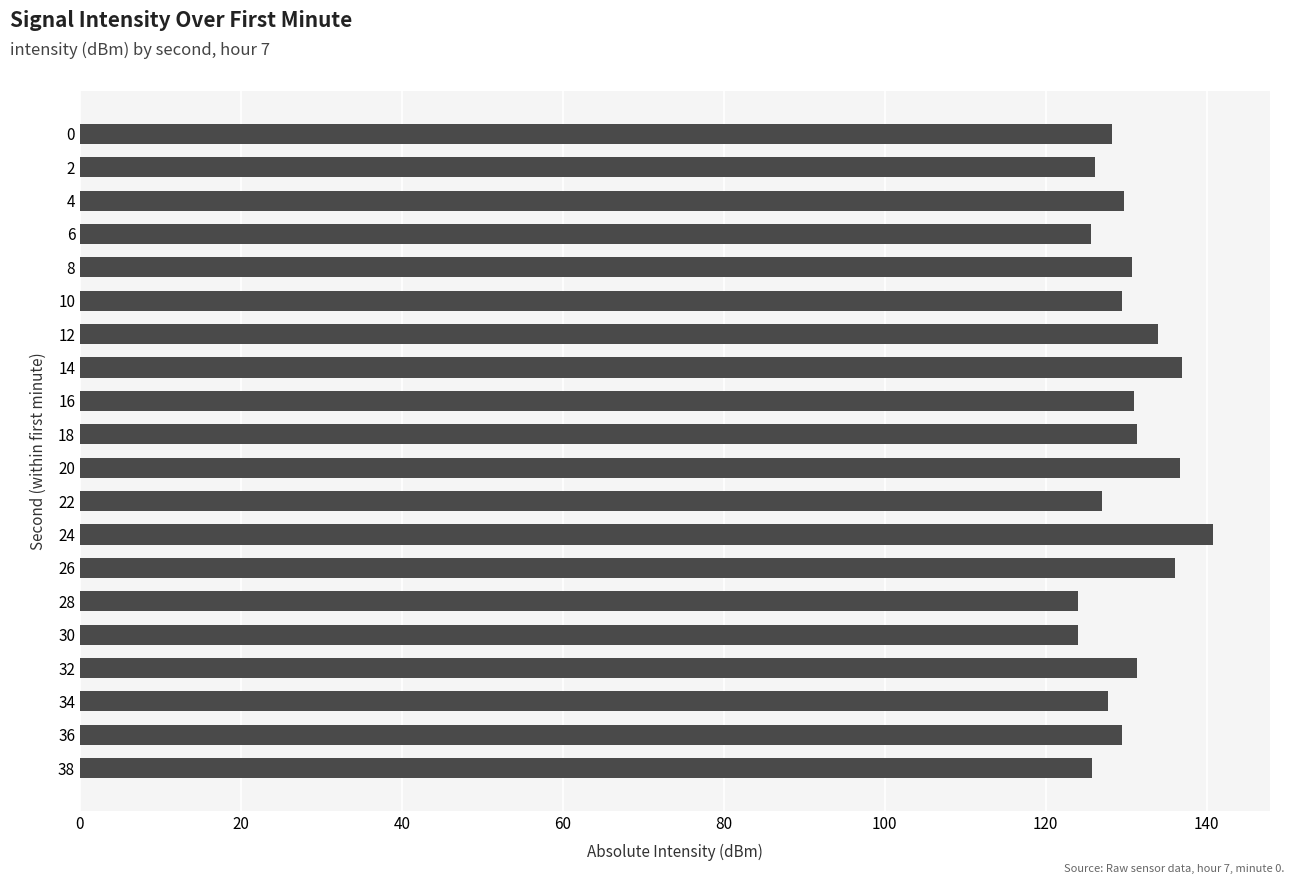

What is the sum of the values at 18 and 2?

257.5